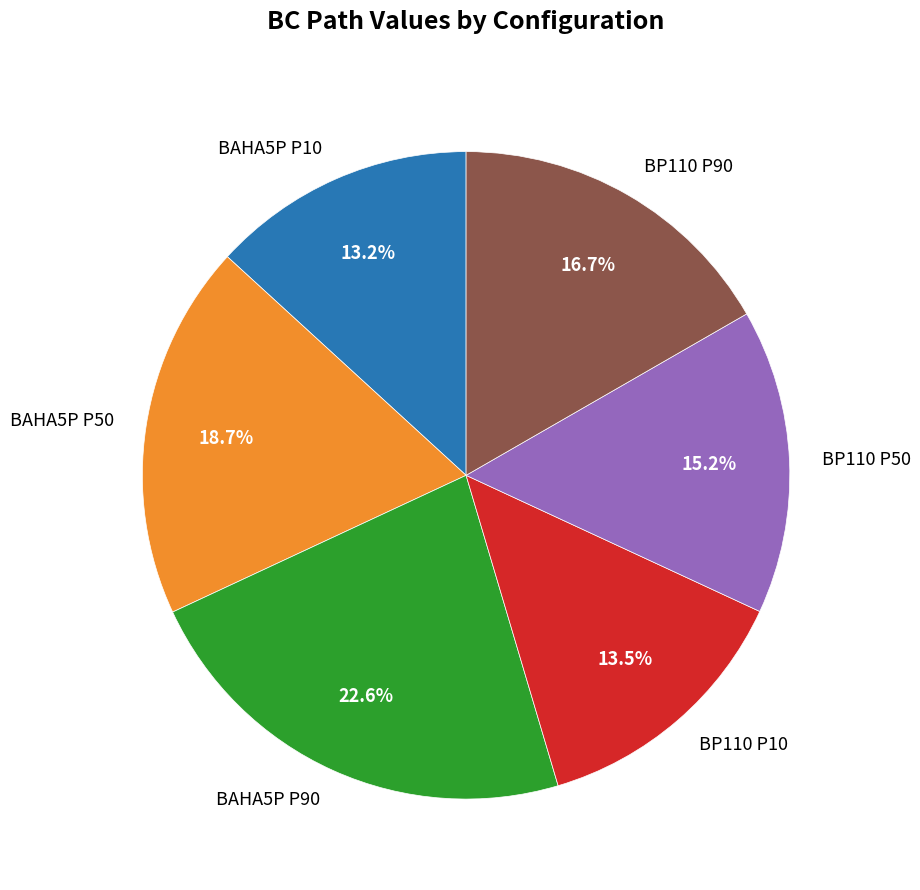

To the nearest percent, what is the combined percentage of BP110 P50 and BAHA5P P50?

34%